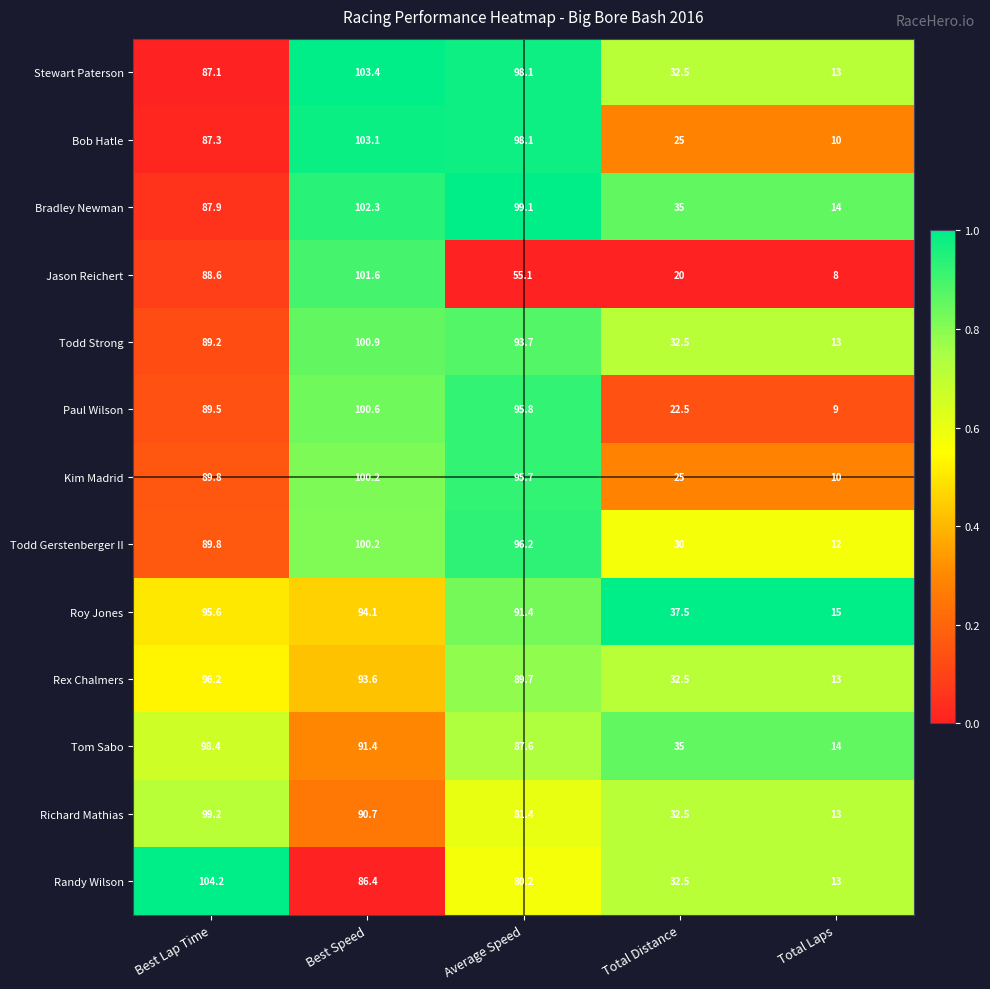

What is the average value of the Bradley Newman series?

67.7